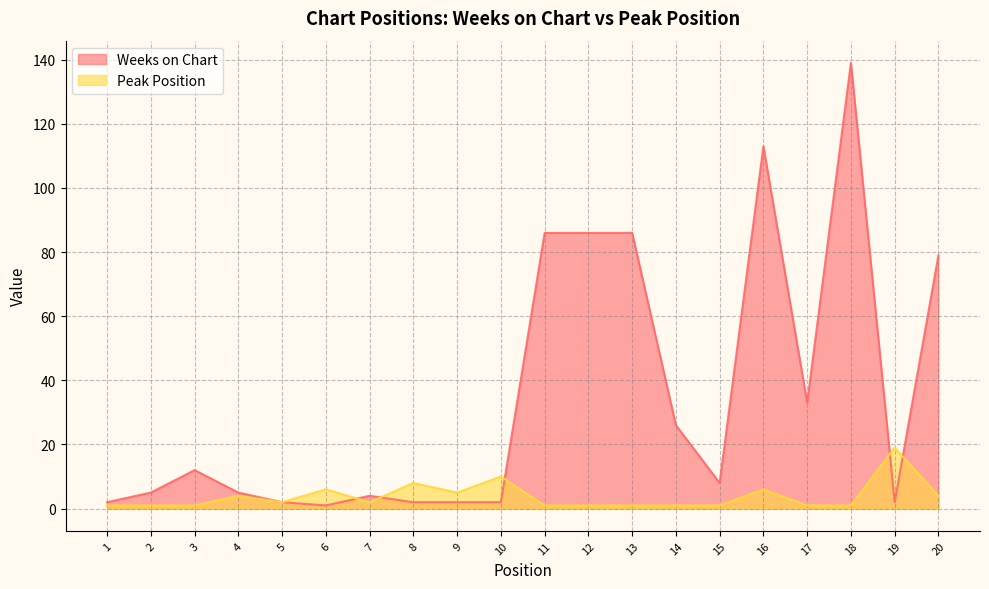

Which series has the largest total across all categories?

Weeks on Chart